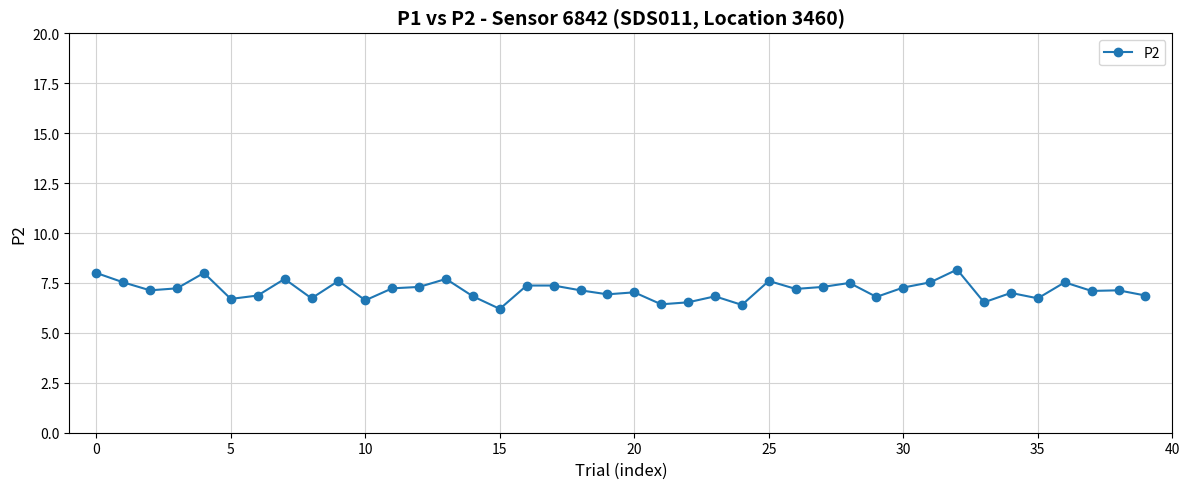

What is the value of the 35th point from the left?

7.0